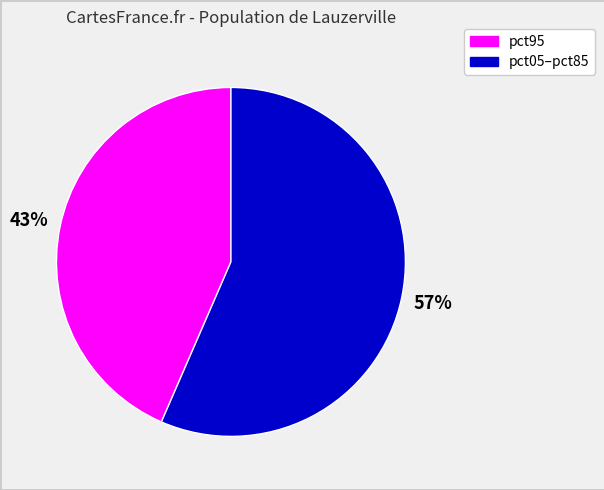

Is there a majority slice in this chart?

Yes